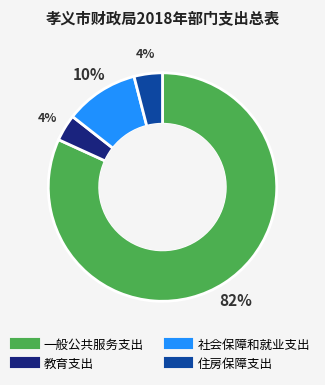

Is the sum of 社会保障和就业支出 and 住房保障支出 greater than half?

No